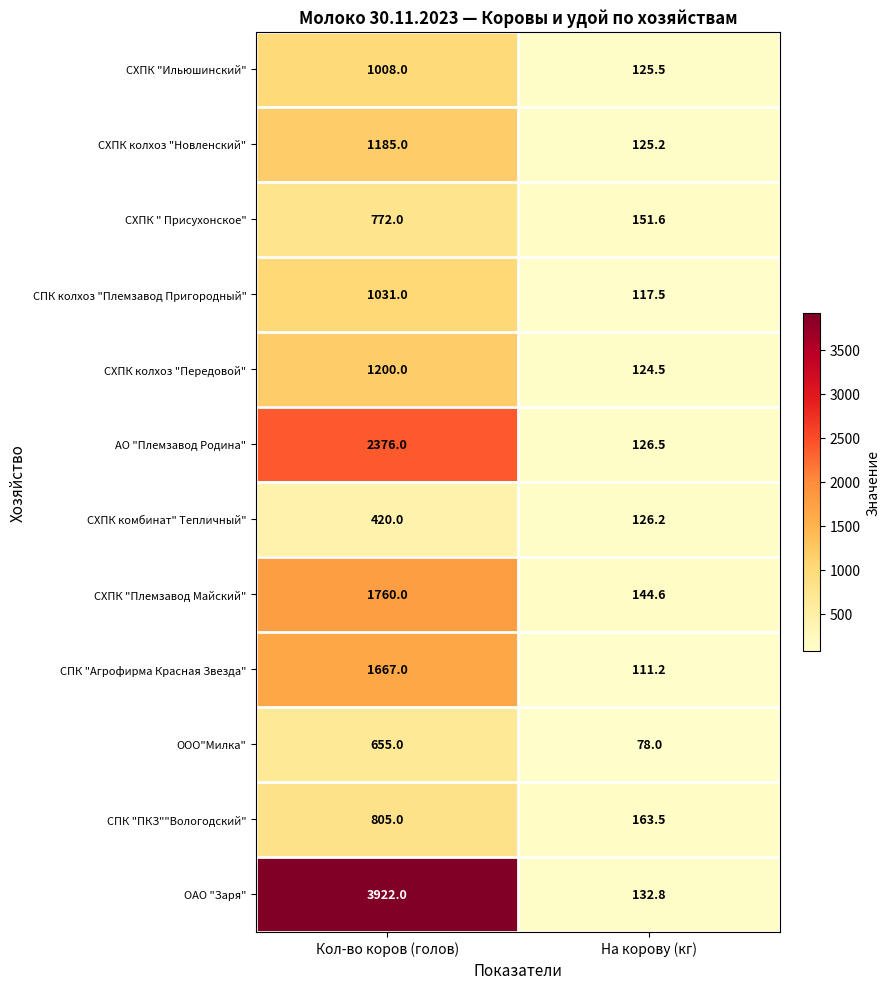

At which label does СХПК "Ильюшинский" reach its minimum?

На корову (кг)